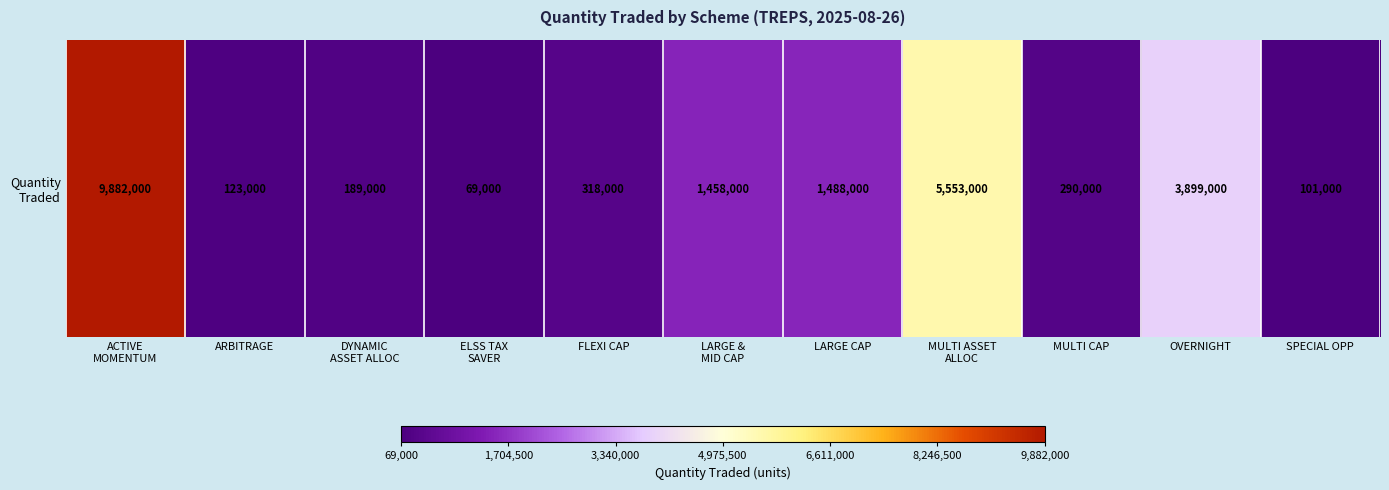

Reading right to left, list all the values displayed in this chart.

101000	3899000	290000	5553000	1488000	1458000	318000	69000	189000	123000	9882000